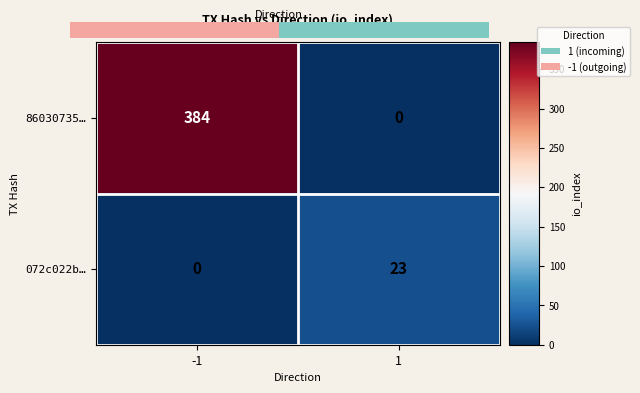

Which series has the largest range (max minus min)?

86030735…